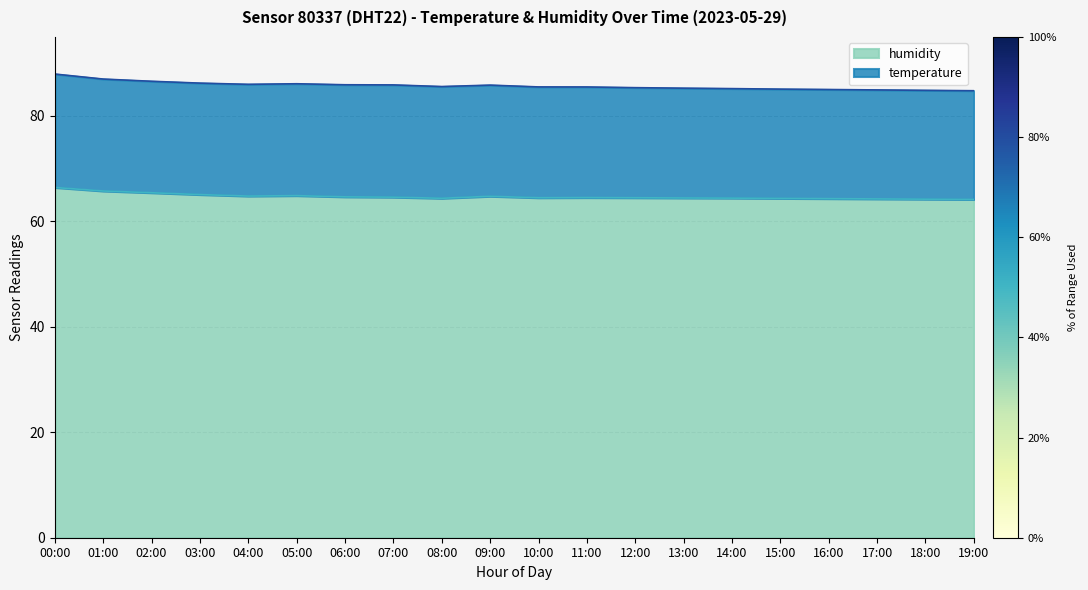

What is the value of the 4th point from the left?

65.0